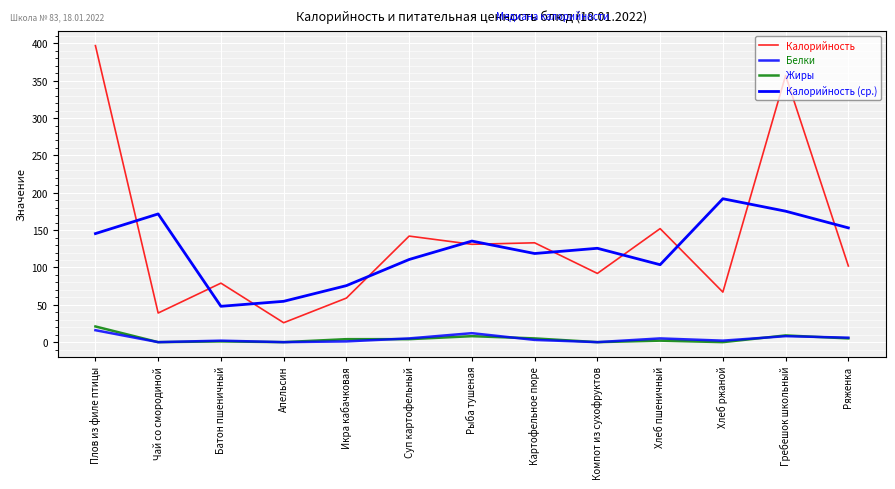

At which category does the chart reach its minimum across all series?

Чай со смородиной